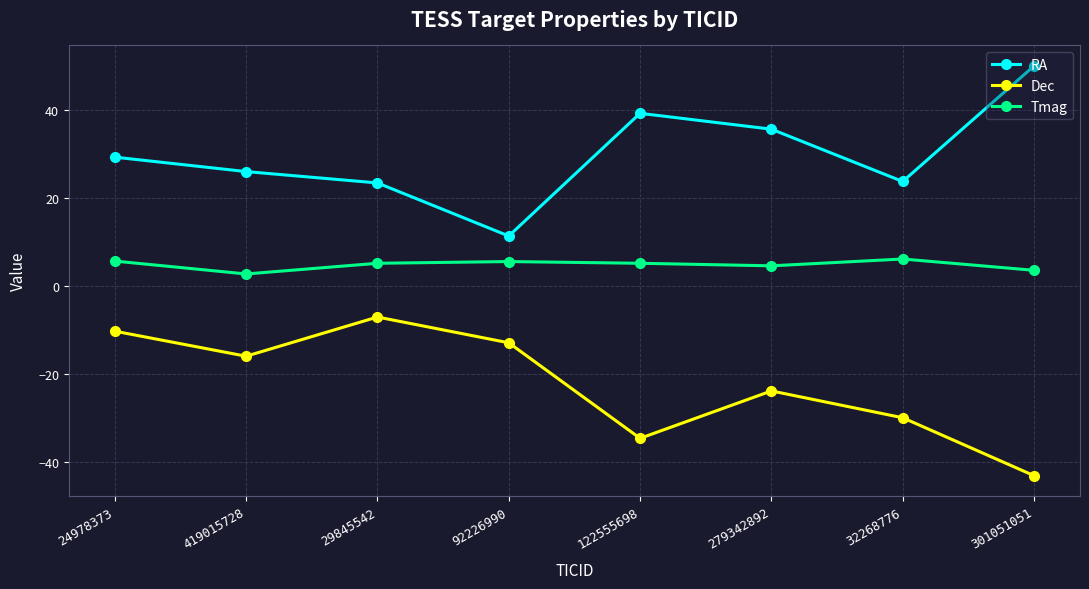

Count the number of data series in this chart.

3